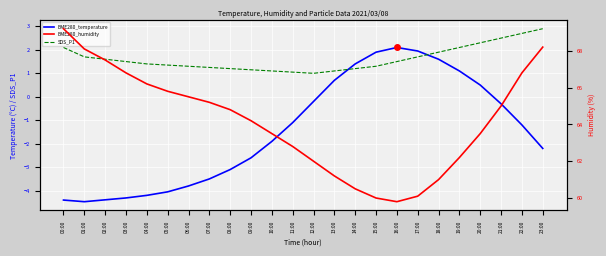

True or false: SDS_P1 and BME280_humidity cross at least once.

False